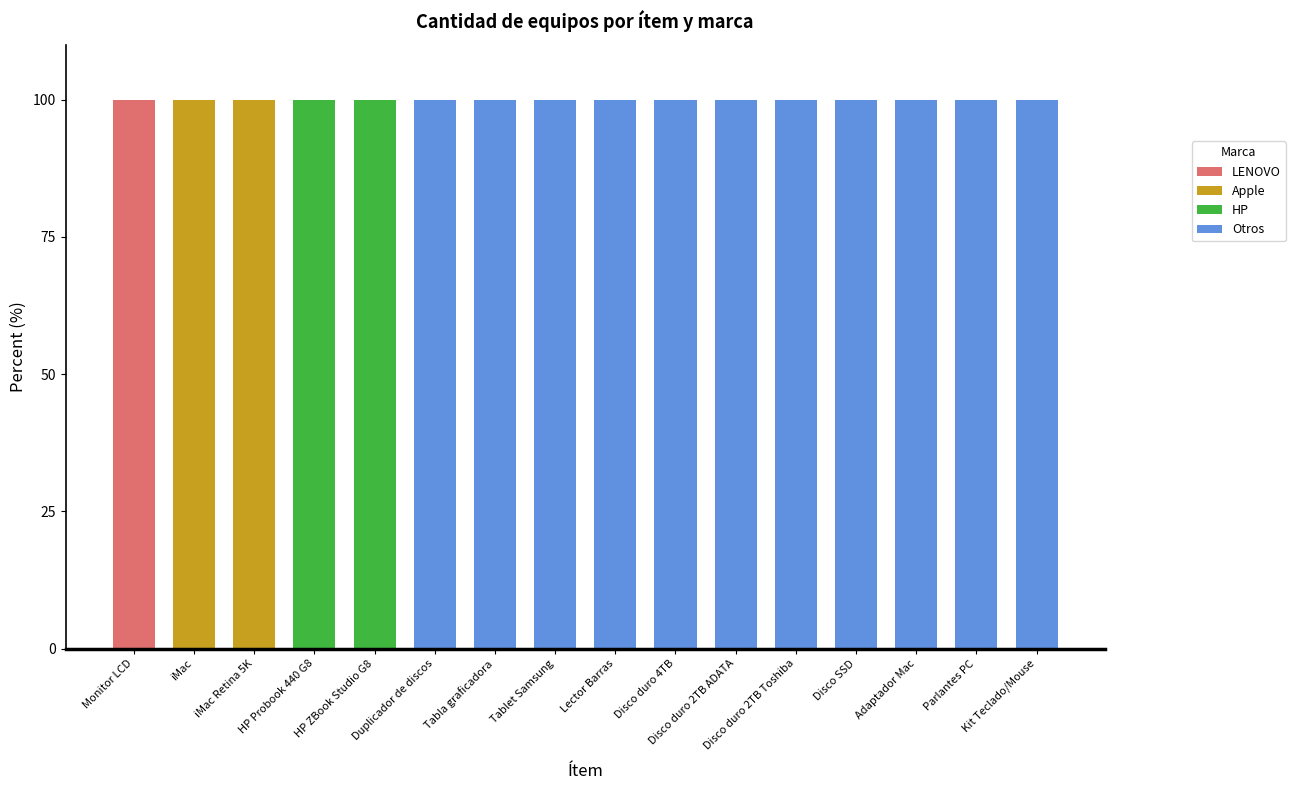

True or false: LENOVO has a value of -35 at iMac.

False